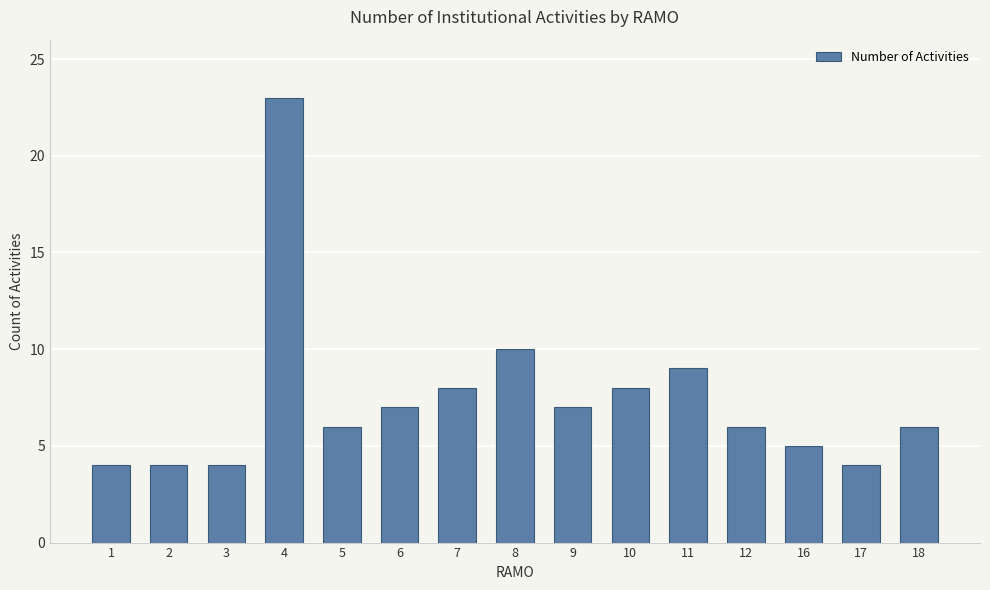

What is the sum of the values at 7 and 16?

13